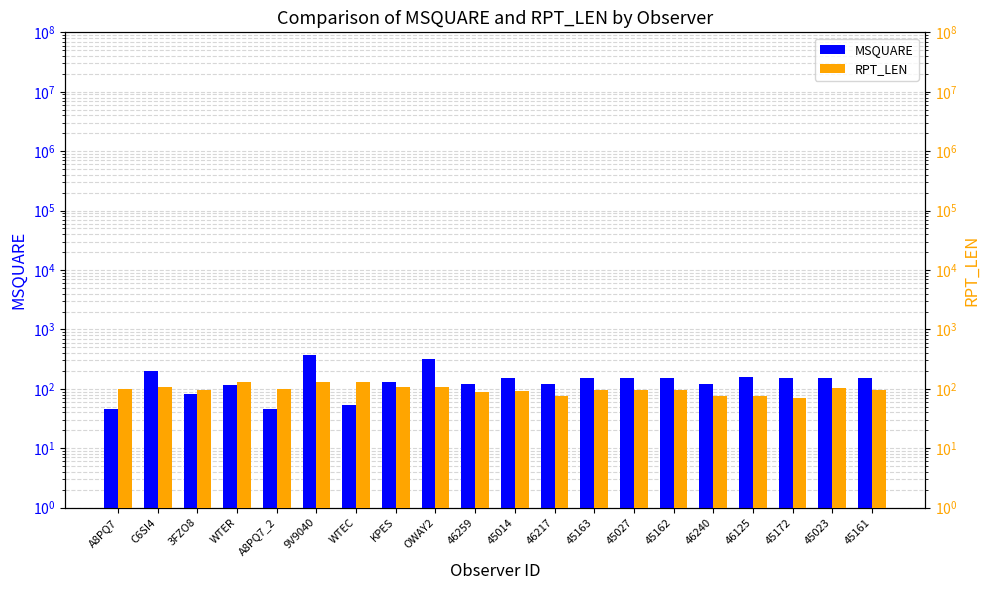

What is the average value of the MSQUARE series?

148